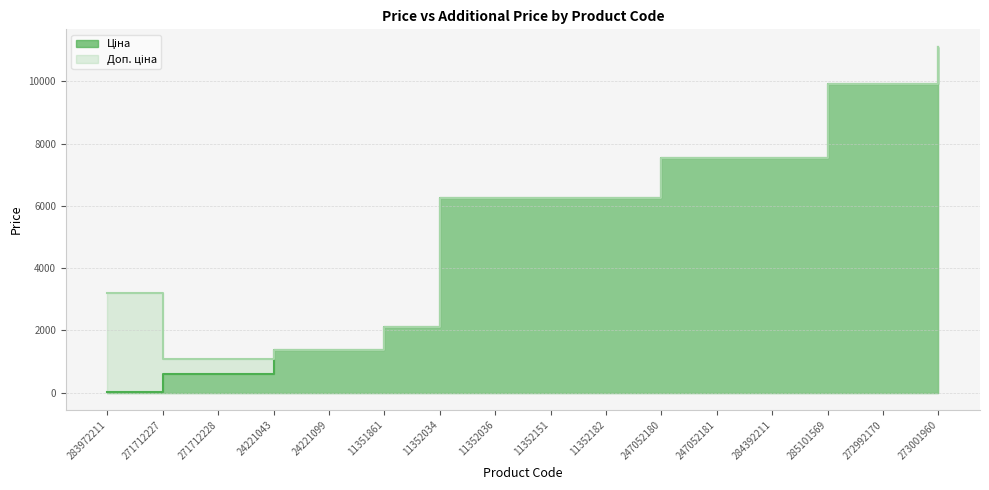

Between 271712228 and 11352151, which is larger?

11352151